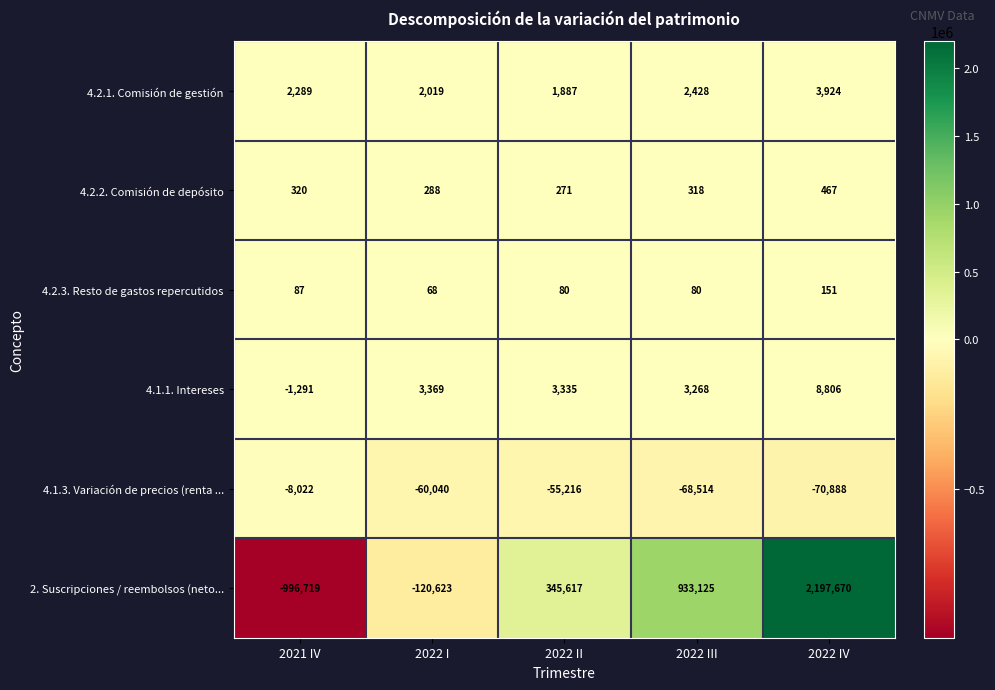

What is the approximate value of 4.1.1. Intereses at 2021 IV?

-1291